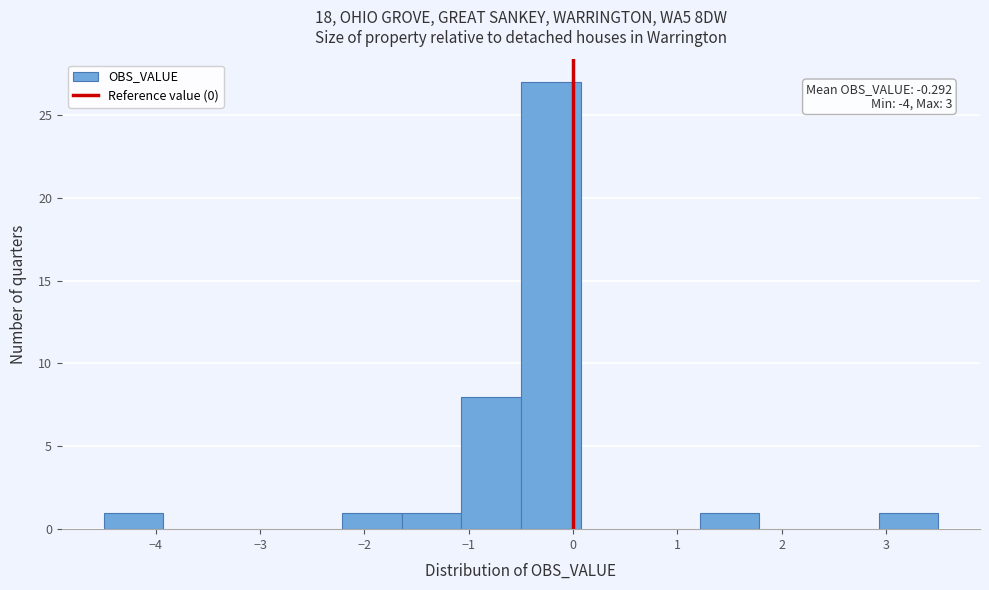

Over which range of the x-axis is the bar tallest?

-0.5 to 0.1